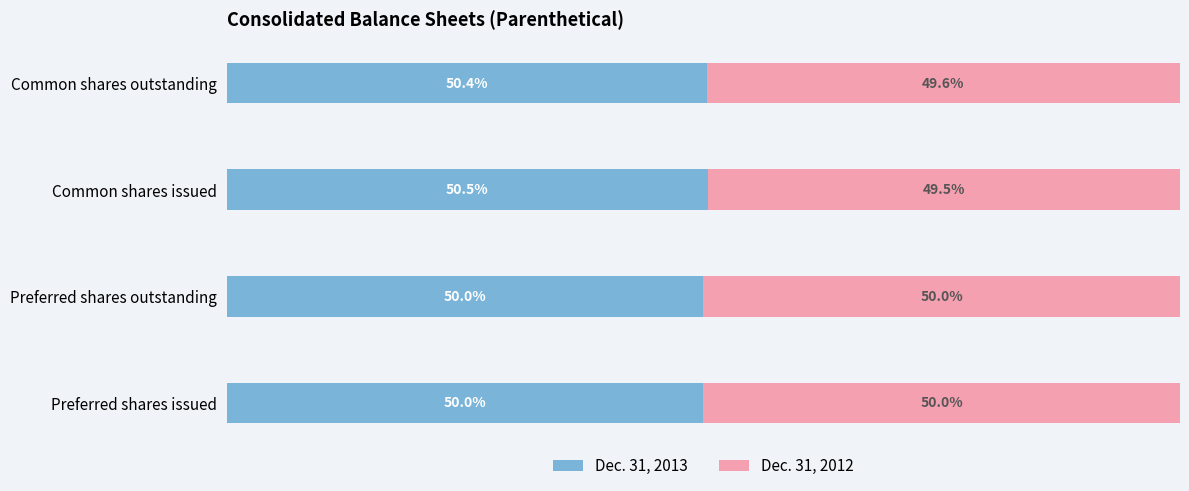

Which category has the highest value in the Dec. 31, 2013 series?

Common shares issued